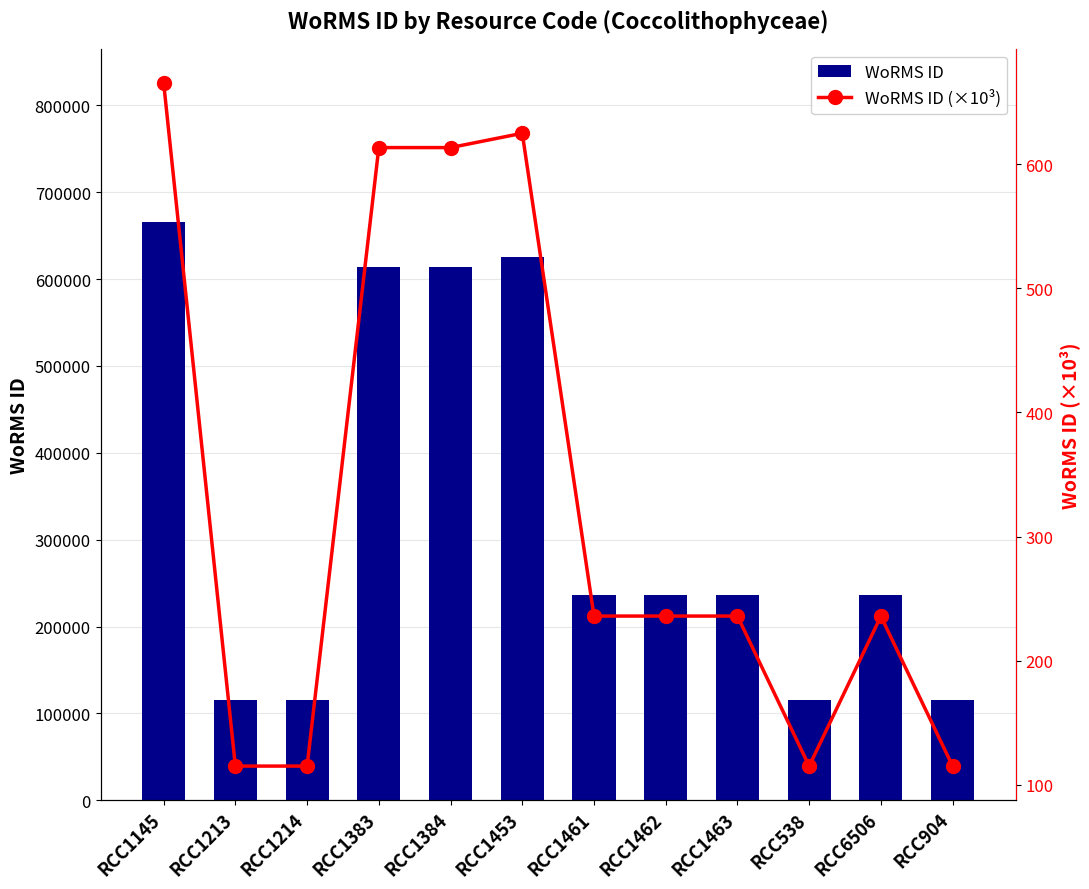

What is the difference between the maximum and minimum values in the WoRMS ID series?

550469.0